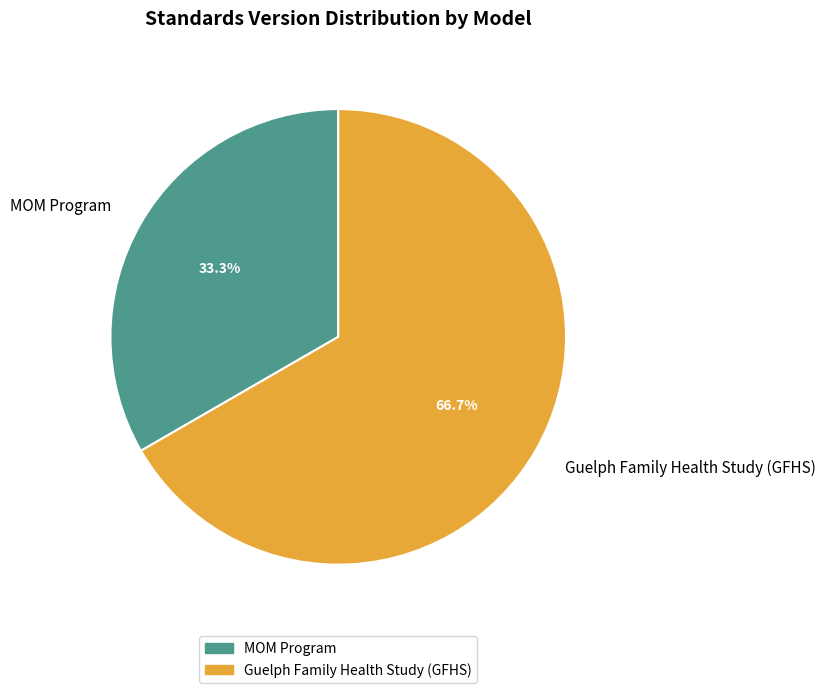

Is the sum of MOM Program and Guelph Family Health Study (GFHS) greater than half?

Yes